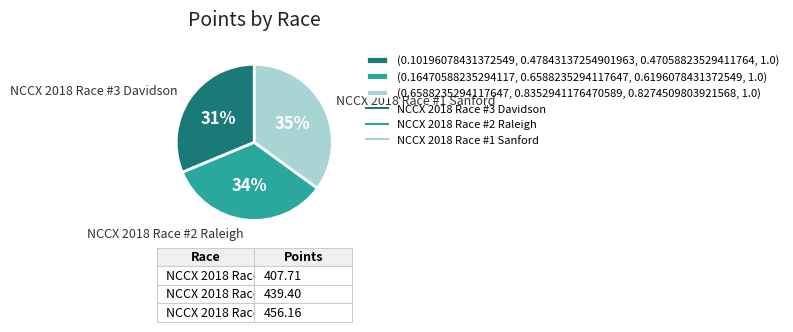

How many slices are in this pie chart?

3